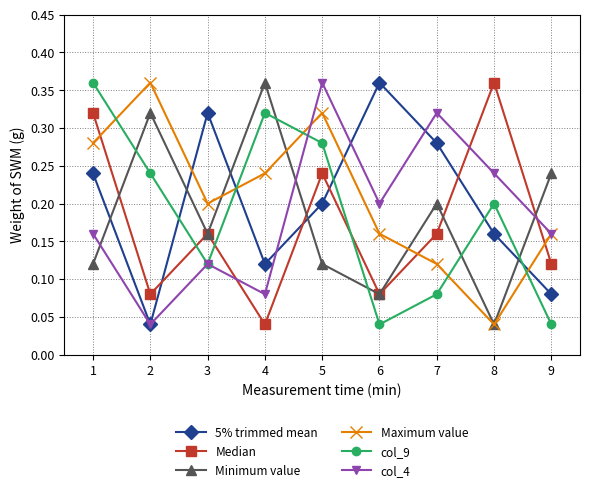

How many interior local valleys does the col_4 series have?

3